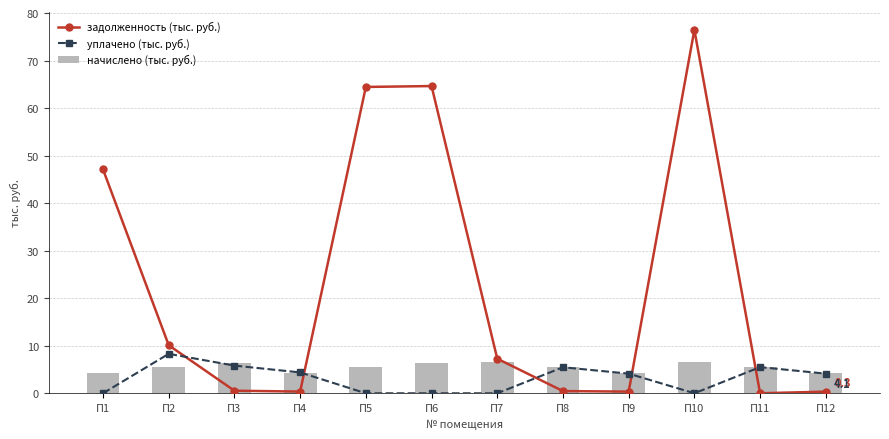

Which series has the widest spread of values?

задолженность (тыс. руб.)